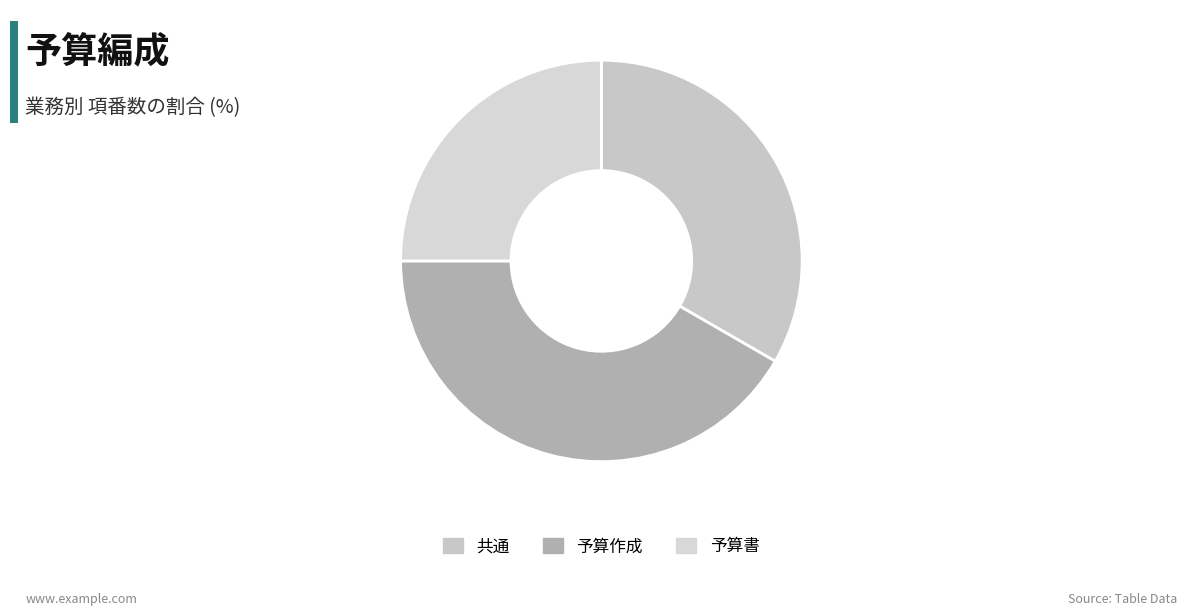

Does any single category account for the majority?

No